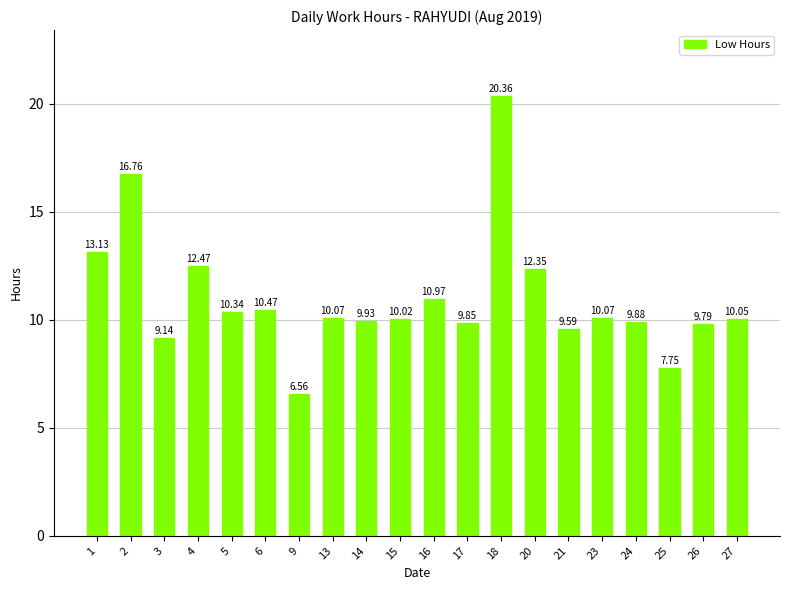

Which category has the lowest value across all series?

9